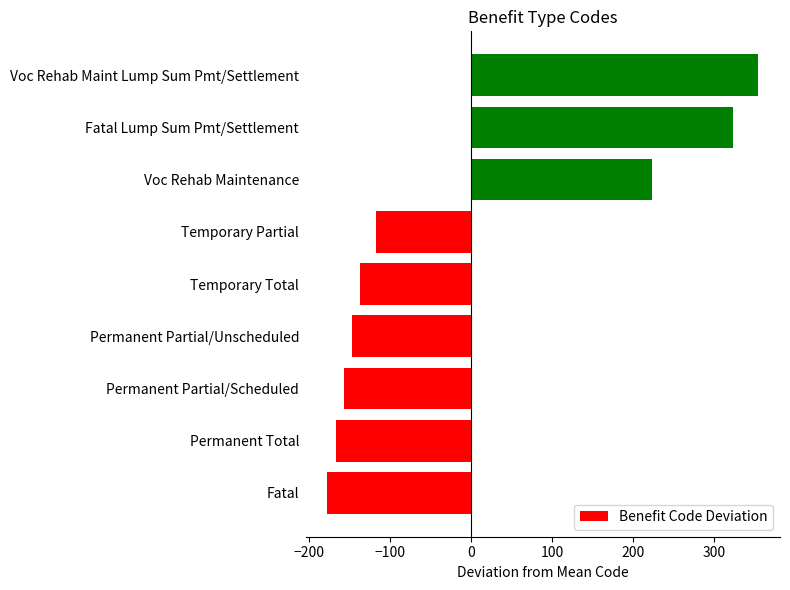

How many negative values are there?

6